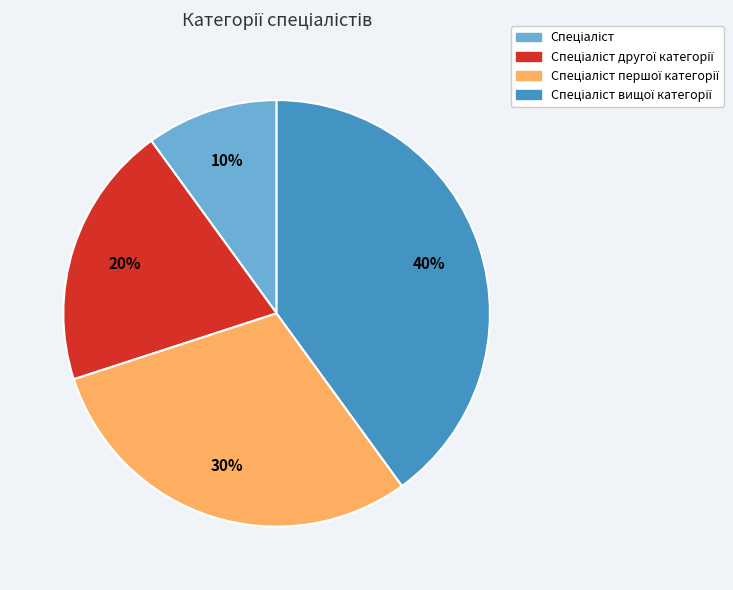

To the nearest percent, what is the average slice percentage?

25%